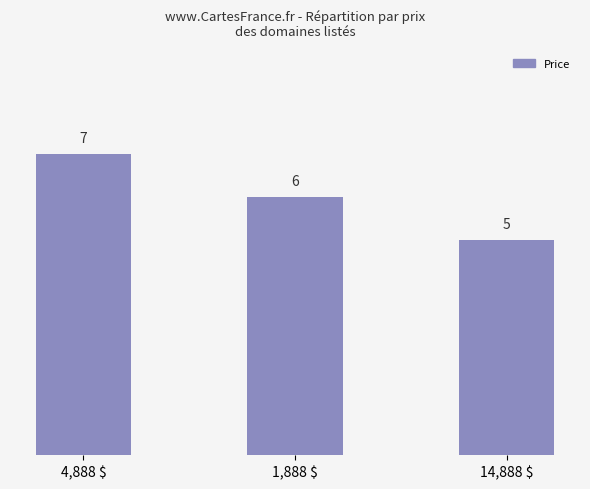

What is the difference between the values at 1,888 $ and 14,888 $?

1